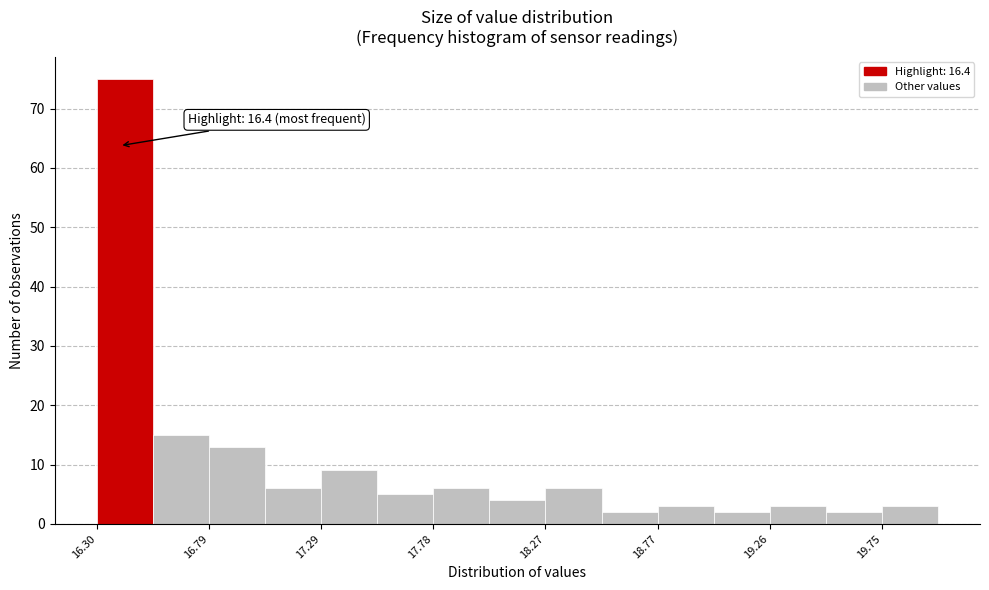

Which range on the x-axis has the tallest bar?

16.30 to 16.55